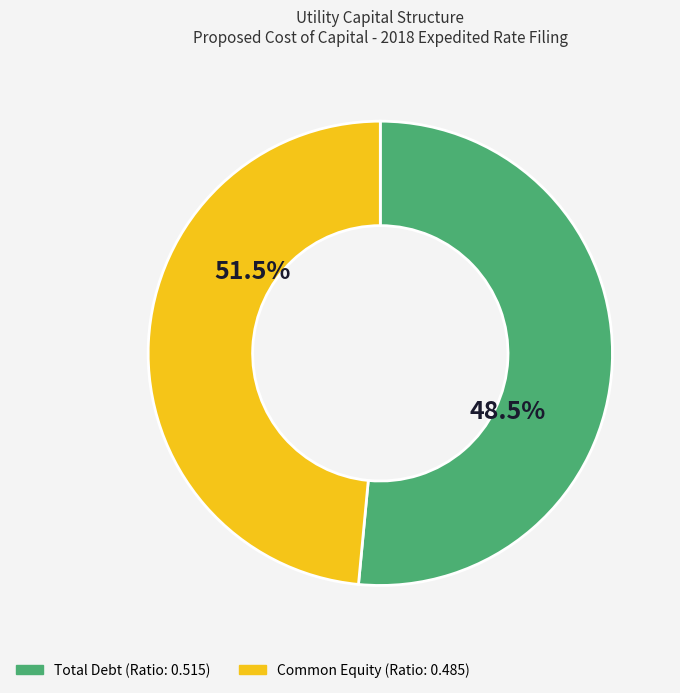

To the nearest percent, what is the average slice percentage?

50%